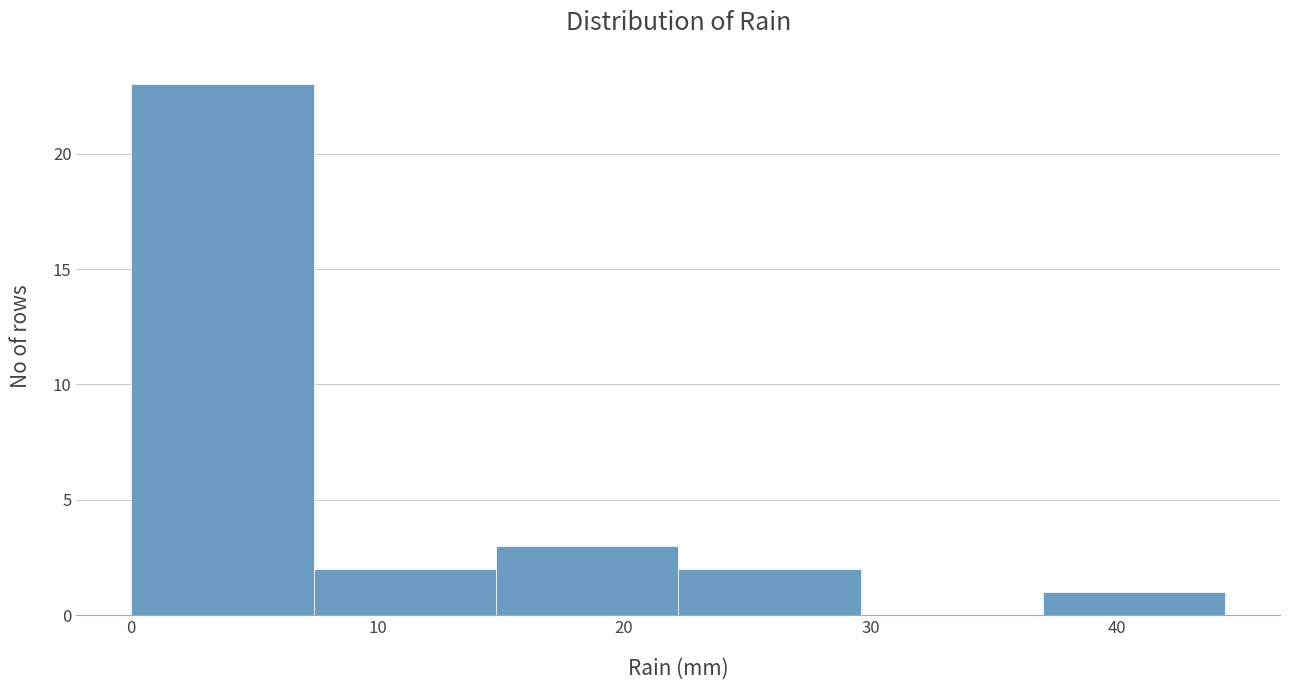

Reading left to right, list every bar in this chart as the range it spans on the x-axis followed by its height. Neither the bar edges nor the heights are printed on the chart, so give them approximately, as read against the axes.

0.0 to 7.4: 23
7.4 to 14.8: 2
14.8 to 22.2: 3
22.2 to 29.6: 2
29.6 to 37.0: 0
37.0 to 44.4: 1